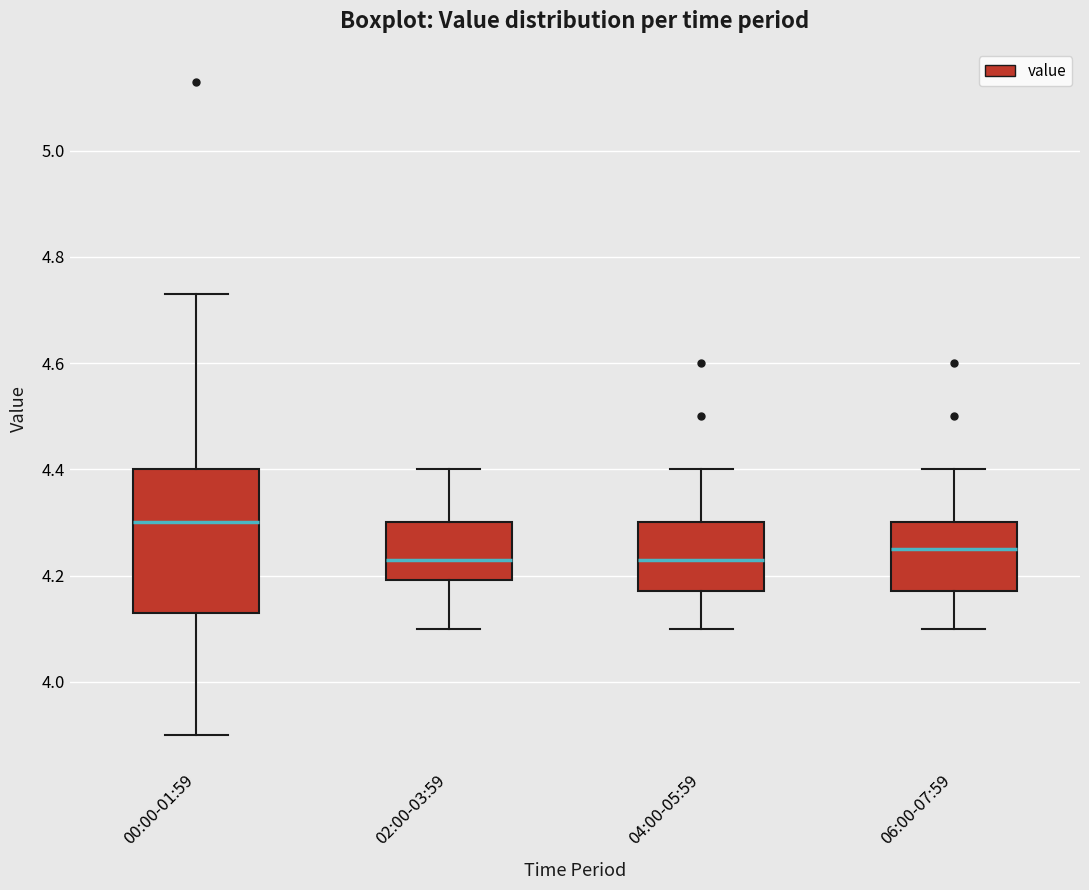

Where does the upper whisker of the box for 06:00-07:59 end on the y-axis? The values are not printed on the chart, so give them approximately, as read against the axis.

4.40